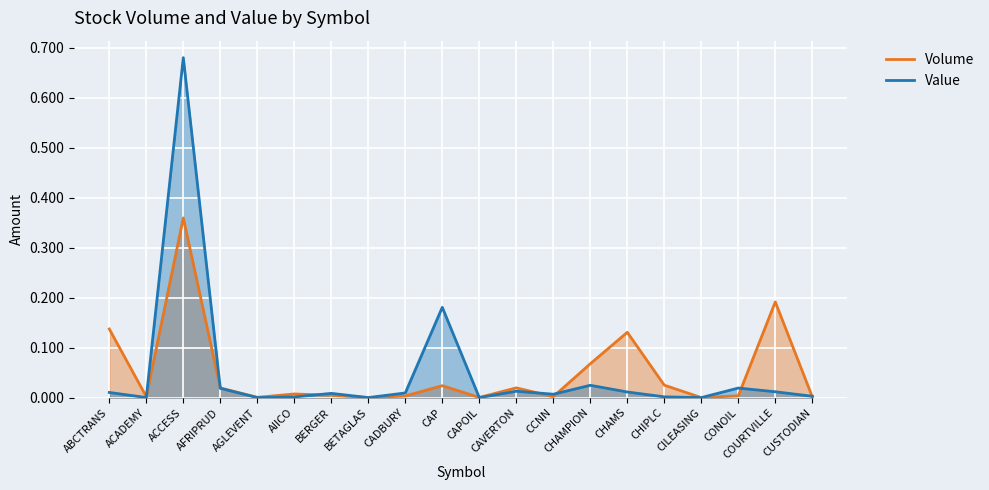

At which category is the sum across all series the highest?

ACCESS